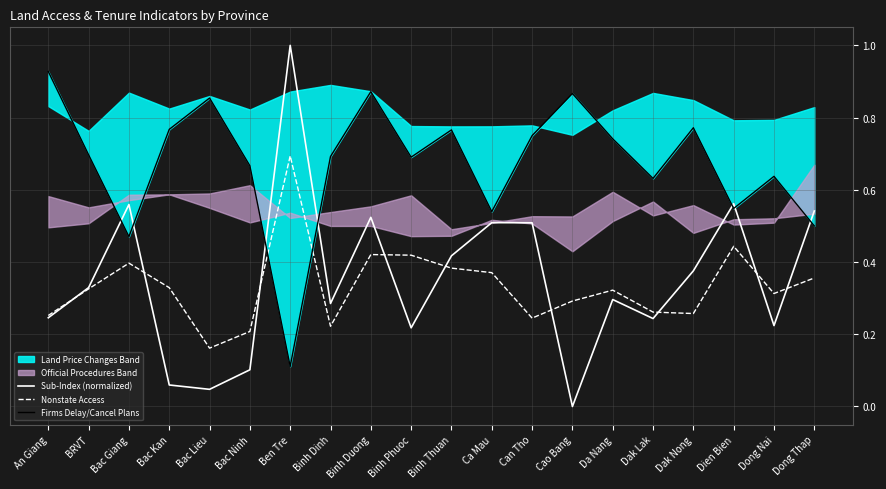

Reading left to right, extract all data points from this chart.

Sub-Index (normalized): 0.2	0.3	0.6	0.1	0.0	0.1	1.0	0.3	0.5	0.2	0.4	0.5	0.5	0.0	0.3	0.2	0.4	0.6	0.2	0.5
Nonstate Access: 0.3	0.3	0.4	0.3	0.2	0.2	0.7	0.2	0.4	0.4	0.4	0.4	0.2	0.3	0.3	0.3	0.3	0.4	0.3	0.4
Firms Delay/Cancel Plans: 0.9	0.7	0.5	0.8	0.9	0.7	0.1	0.7	0.9	0.7	0.8	0.5	0.8	0.9	0.7	0.6	0.8	0.5	0.6	0.5